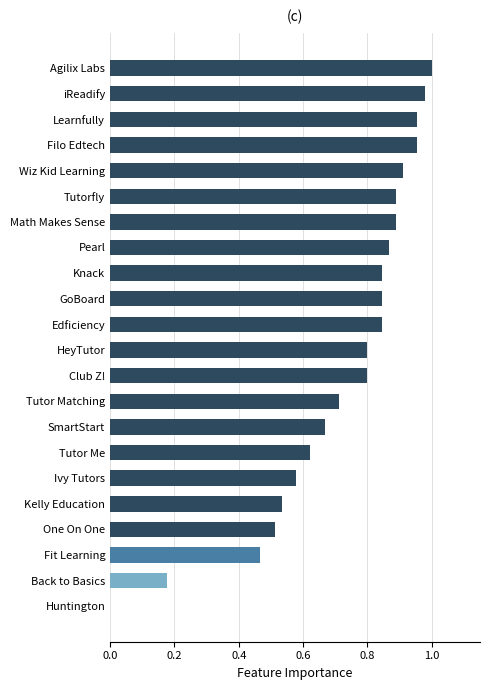

Does the chart contain stacked bars?

No